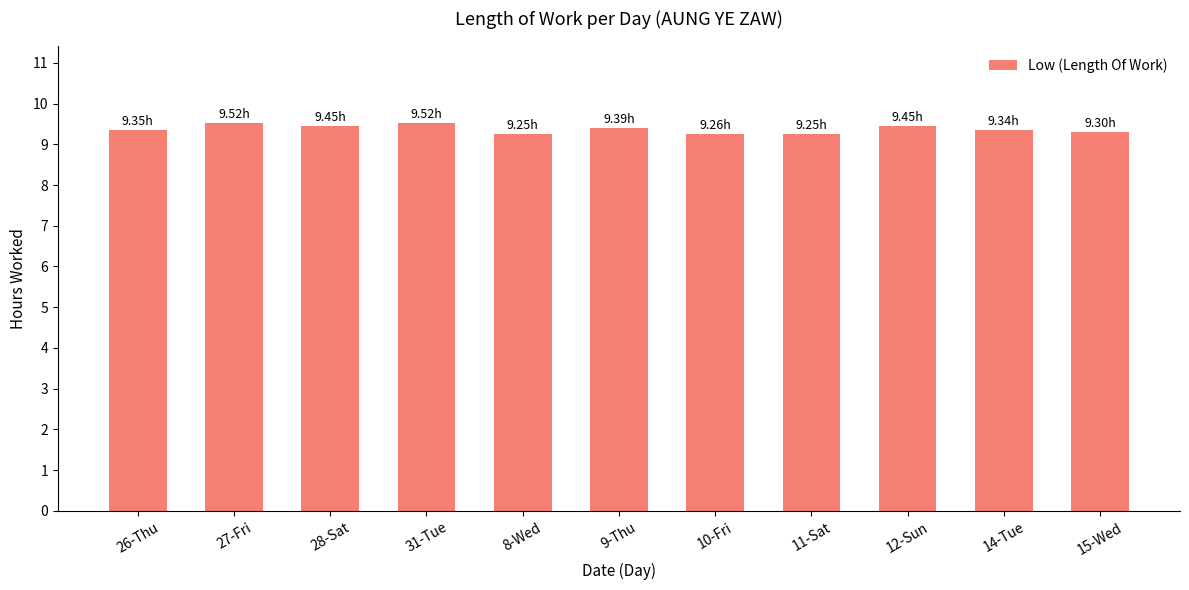

What is the change in value from 27-Fri to 10-Fri?

-0.3